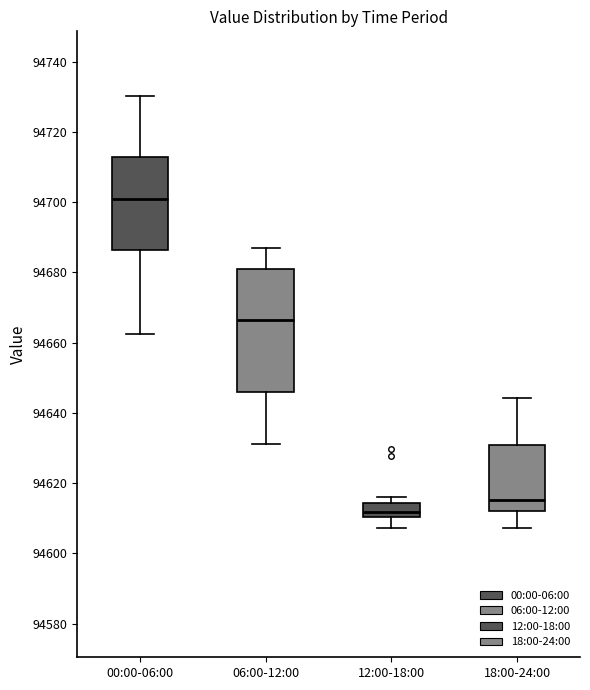

Comparing the boxes themselves (not the whiskers), which one is the tallest?

06:00-12:00